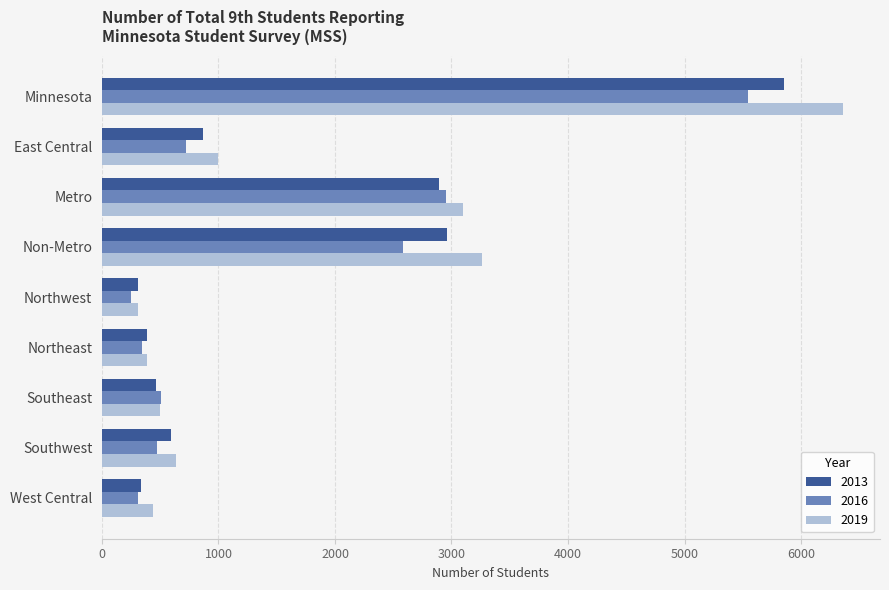

What is the total value across all series at Northeast?

1108